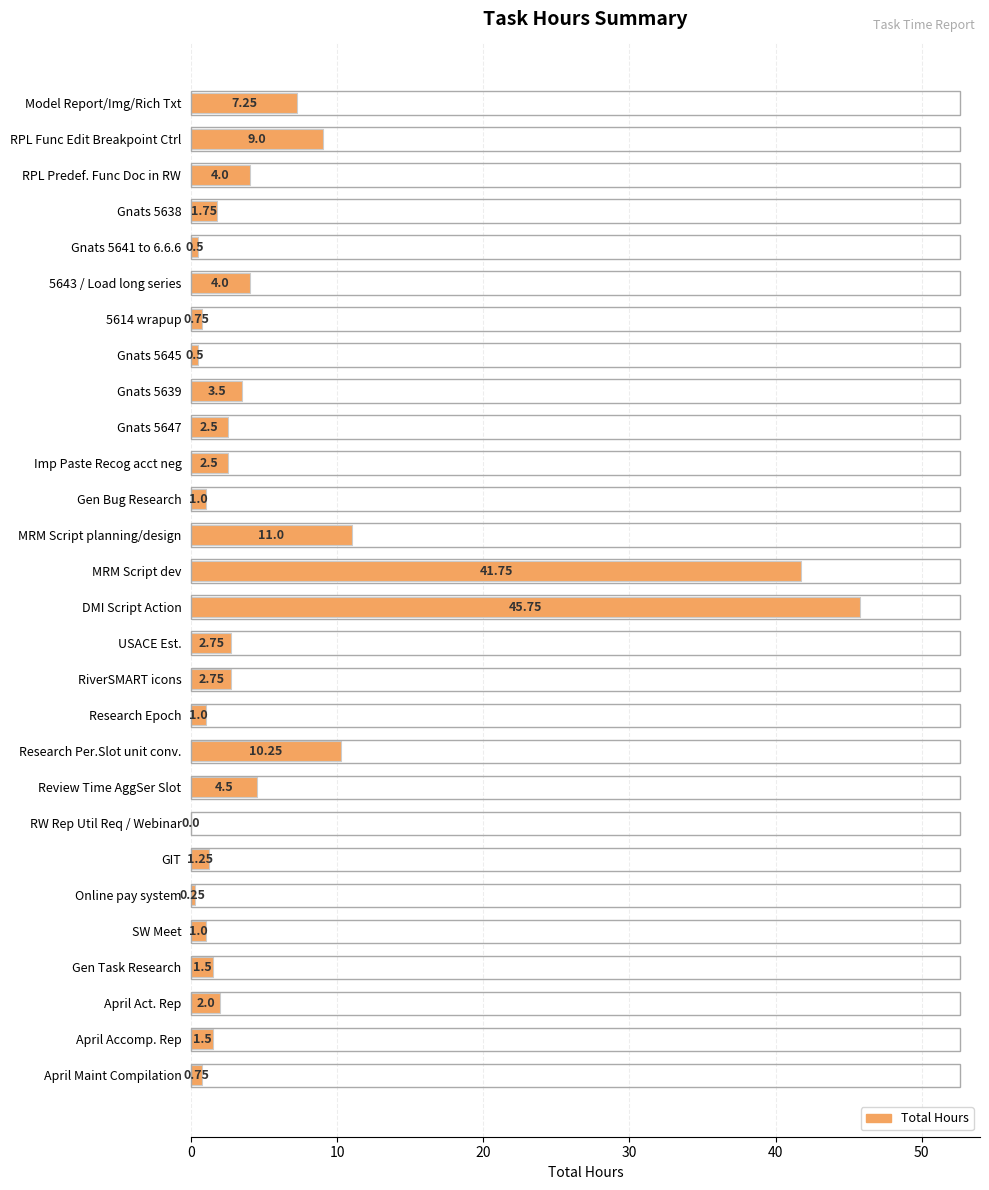

What is the sum of the values at 5614 wrapup and GIT?

2.0